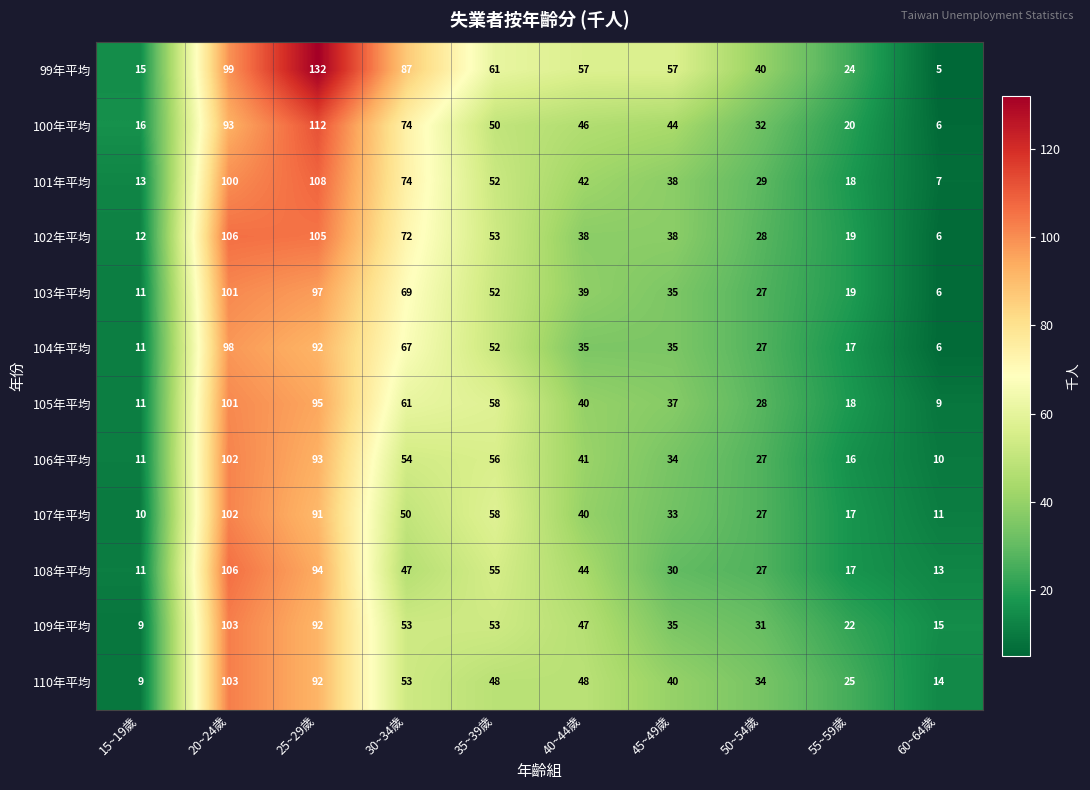

Where is 100年平均 nearest to the value 59?

35~39歲